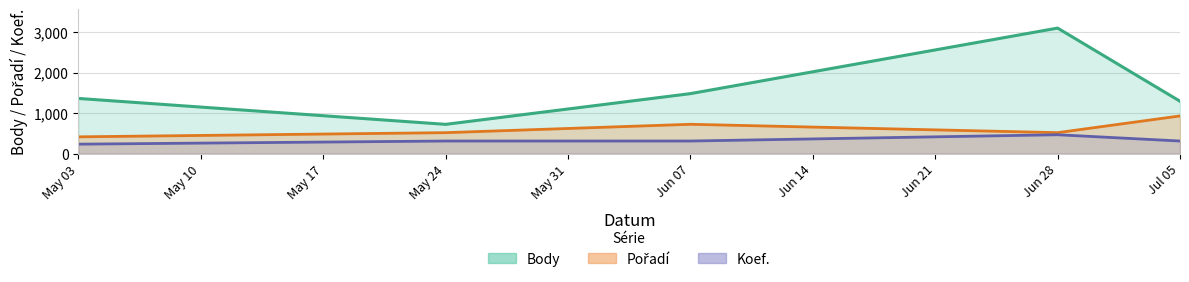

What is the difference between the highest and lowest values at Jul 05?

981.4